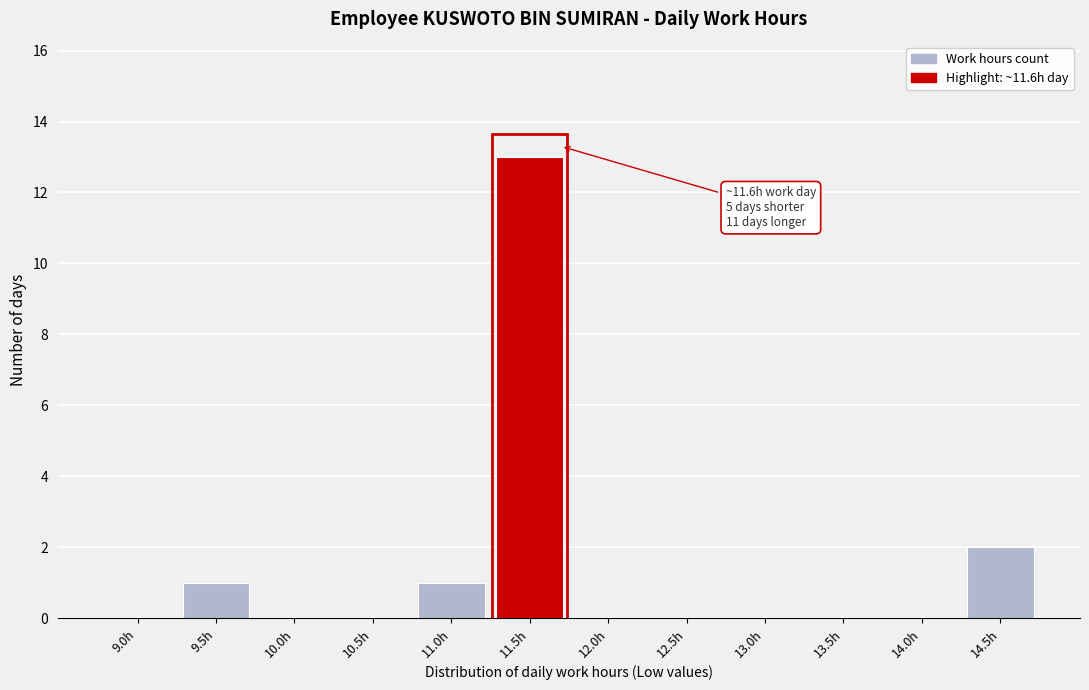

Reading right to left, transcribe all the data shown in this chart.

14.5h=2	14.0h=0	13.5h=0	13.0h=0	12.5h=0	12.0h=0	11.5h=13	11.0h=1	10.5h=0	10.0h=0	9.5h=1	9.0h=0